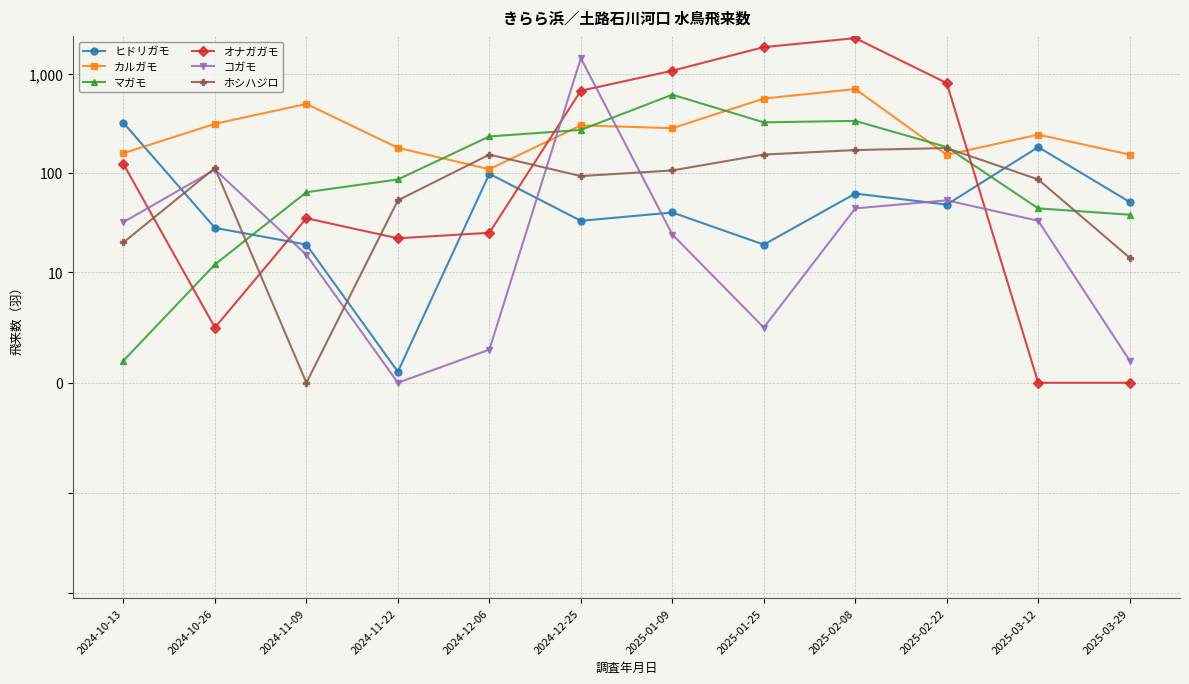

Between 2024-12-25 and 2025-03-29, which series saw the biggest shift?

コガモ